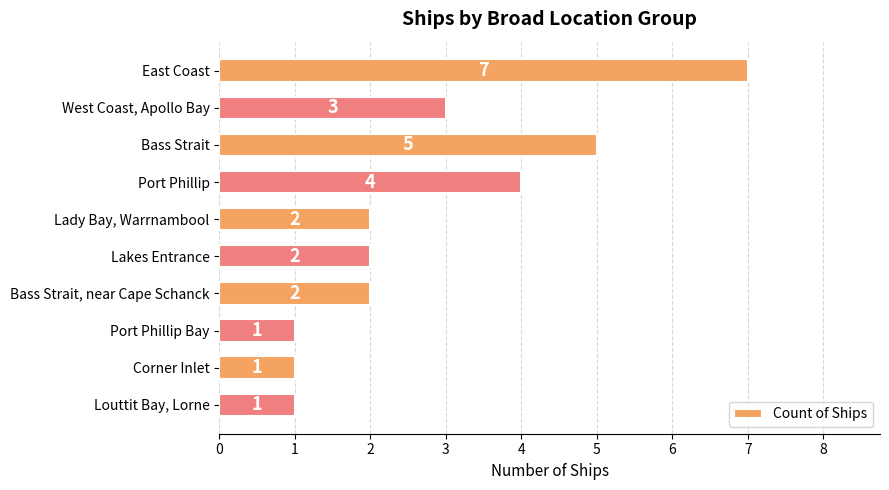

How many values are between 1 and 4?

8